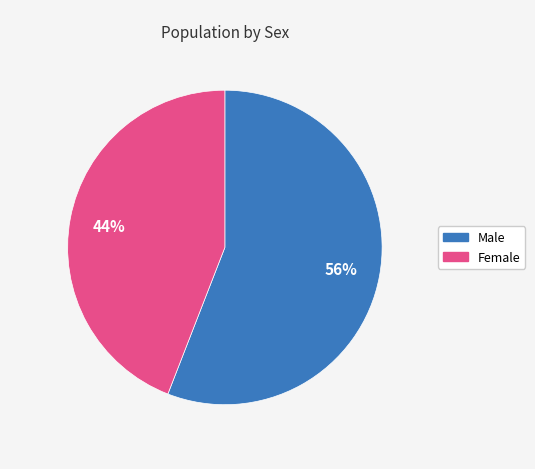

Do Female and Male together represent more than half of the pie?

Yes